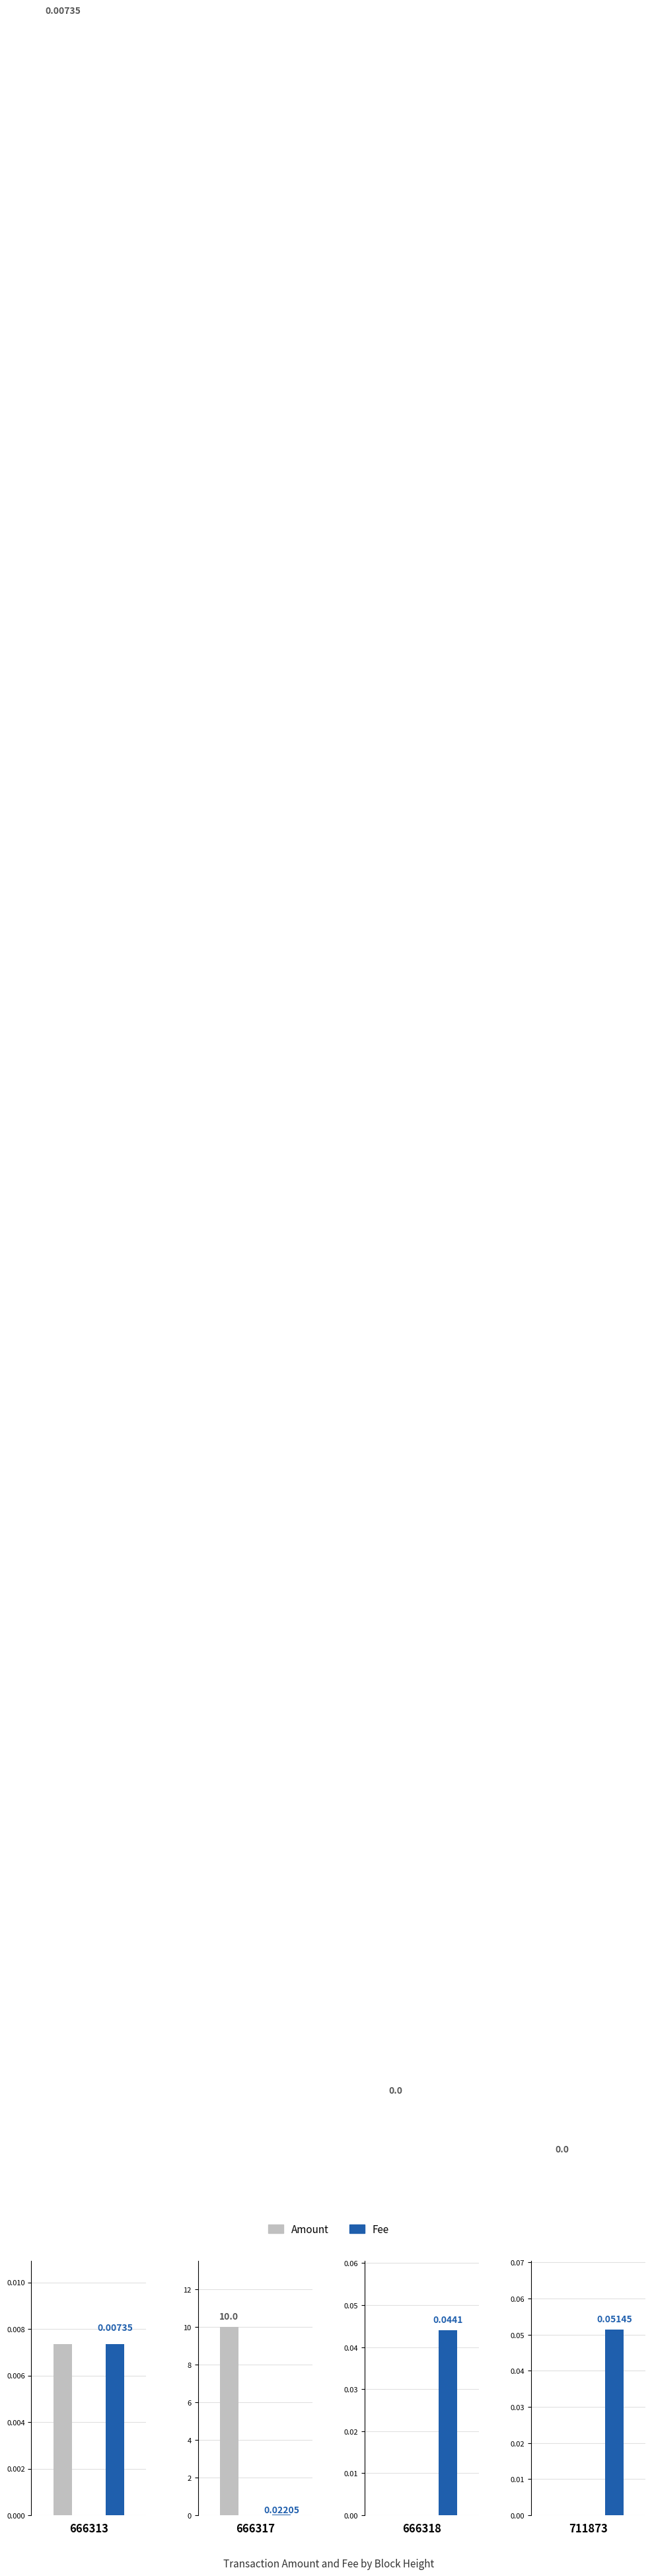

Which series has the largest total across all categories?

Amount